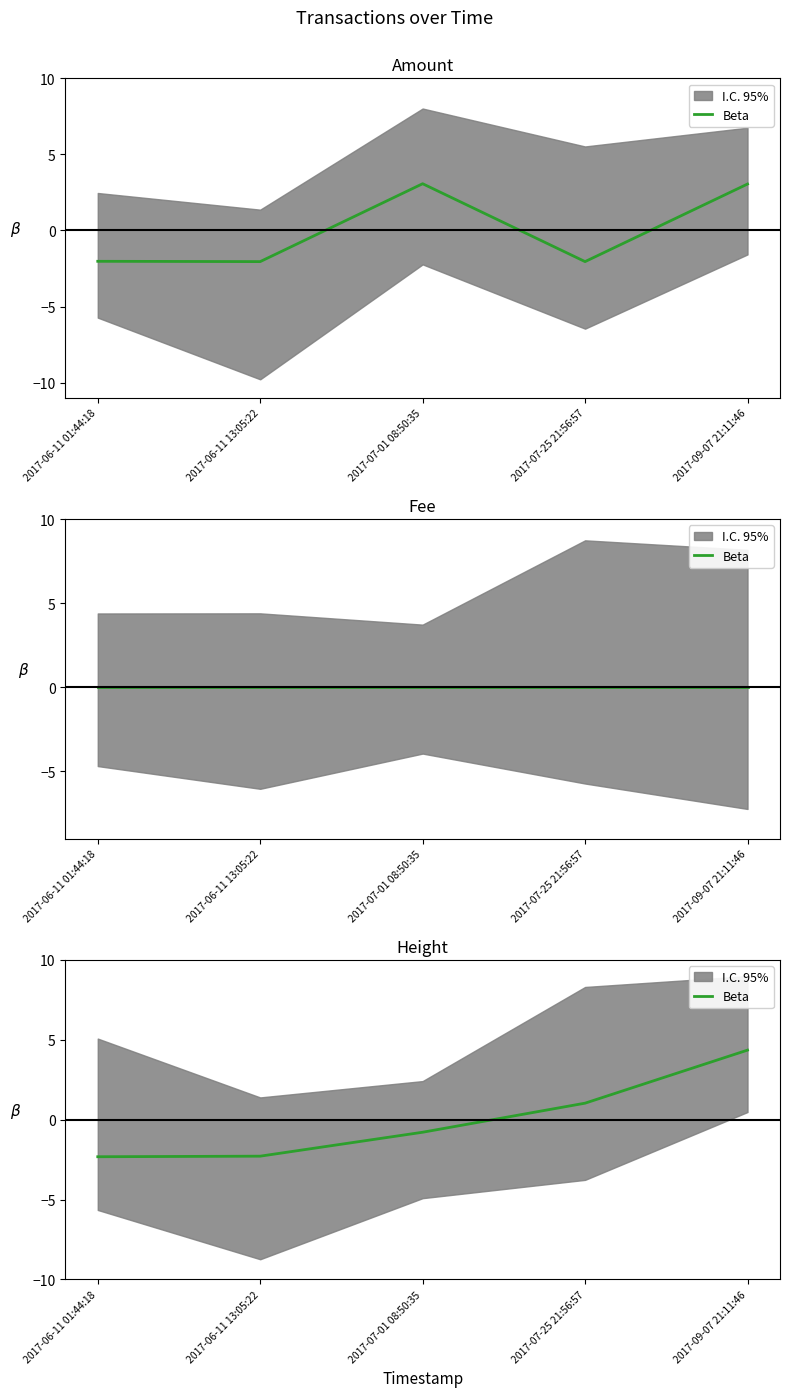

Which category has the lowest value across all series?

2017-06-11 01:44:18